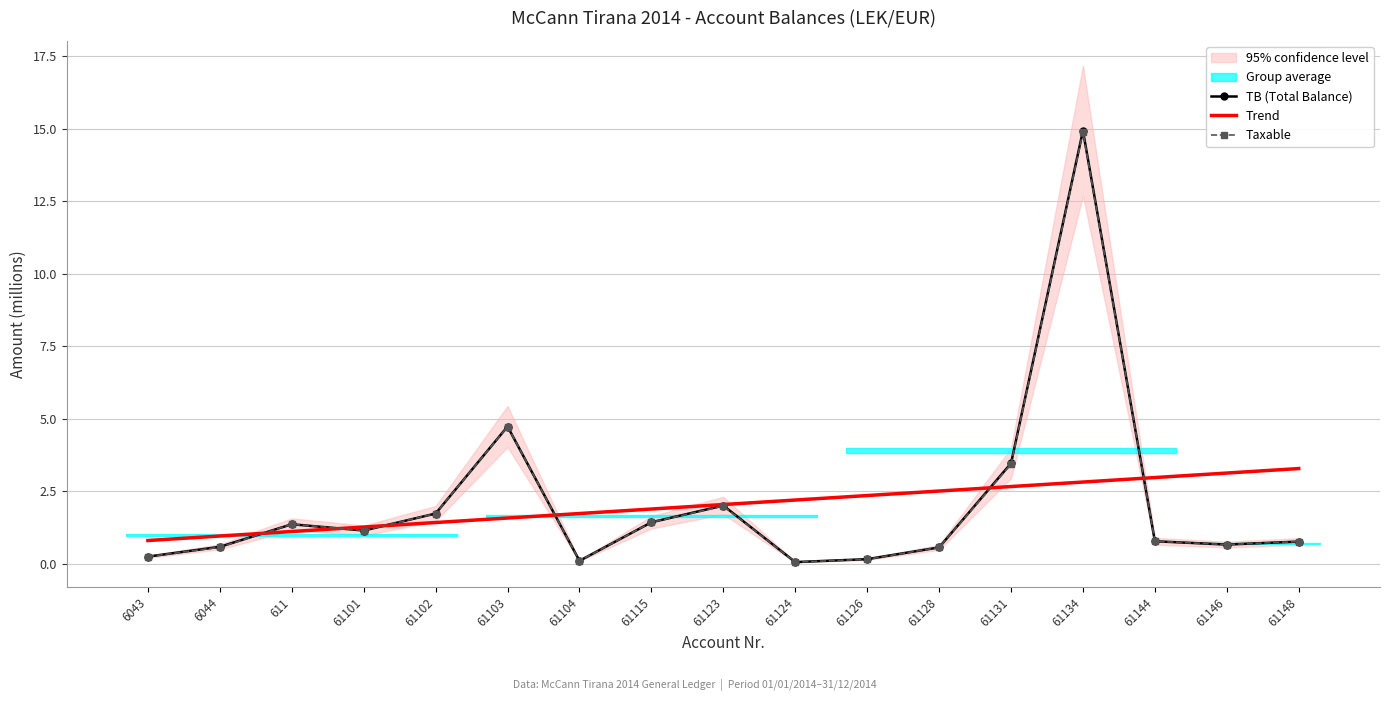

Reading left to right, list all the values displayed in this chart.

TB (Total Balance): 0.3	0.6	1.4	1.1	1.7	4.7	0.1	1.4	2.0	0.1	0.2	0.6	3.5	14.9	0.8	0.7	0.8
Trend: 0.8	1.0	1.1	1.3	1.4	1.6	1.7	1.9	2.0	2.2	2.4	2.5	2.7	2.8	3.0	3.1	3.3
Taxable: 0.3	0.6	1.4	1.1	1.7	4.7	0.1	1.4	2.0	0.1	0.2	0.6	3.4	14.9	0.8	0.7	0.8